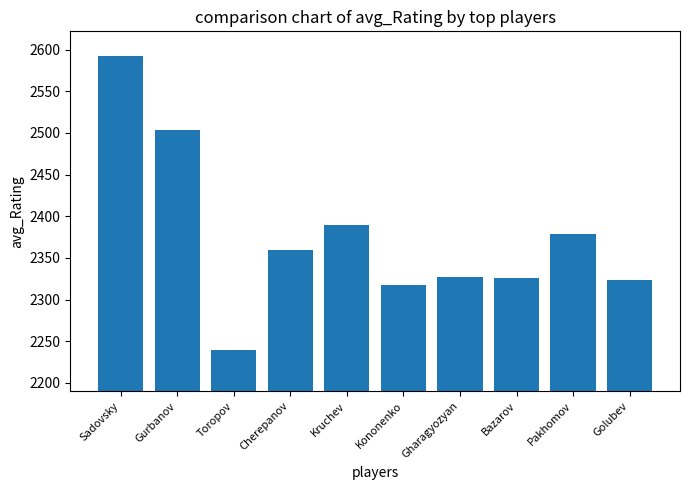

What value does the data have at Golubev, to the nearest 10?

2320